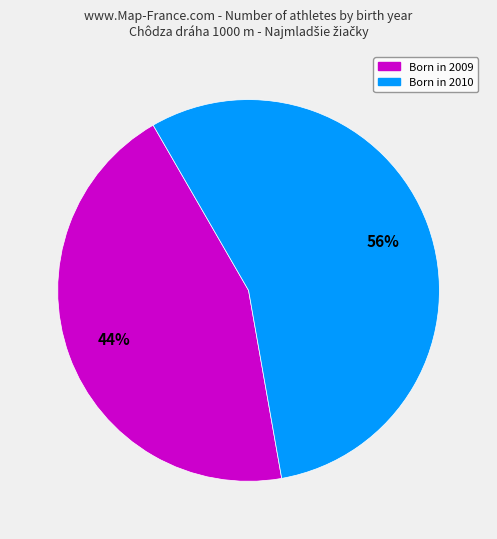

To the nearest percent, what is the average slice percentage?

50%